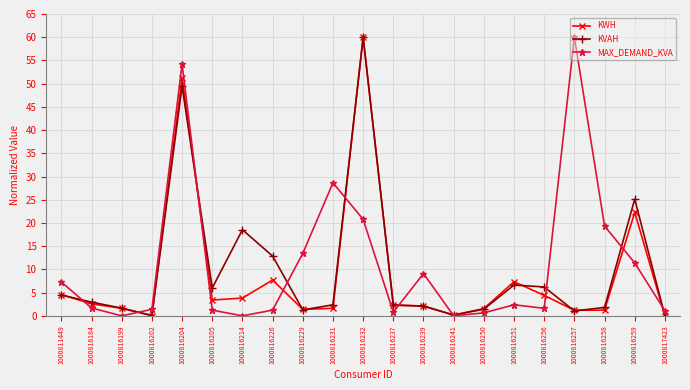

What is the maximum value for MAX_DEMAND_KVA?

60.0